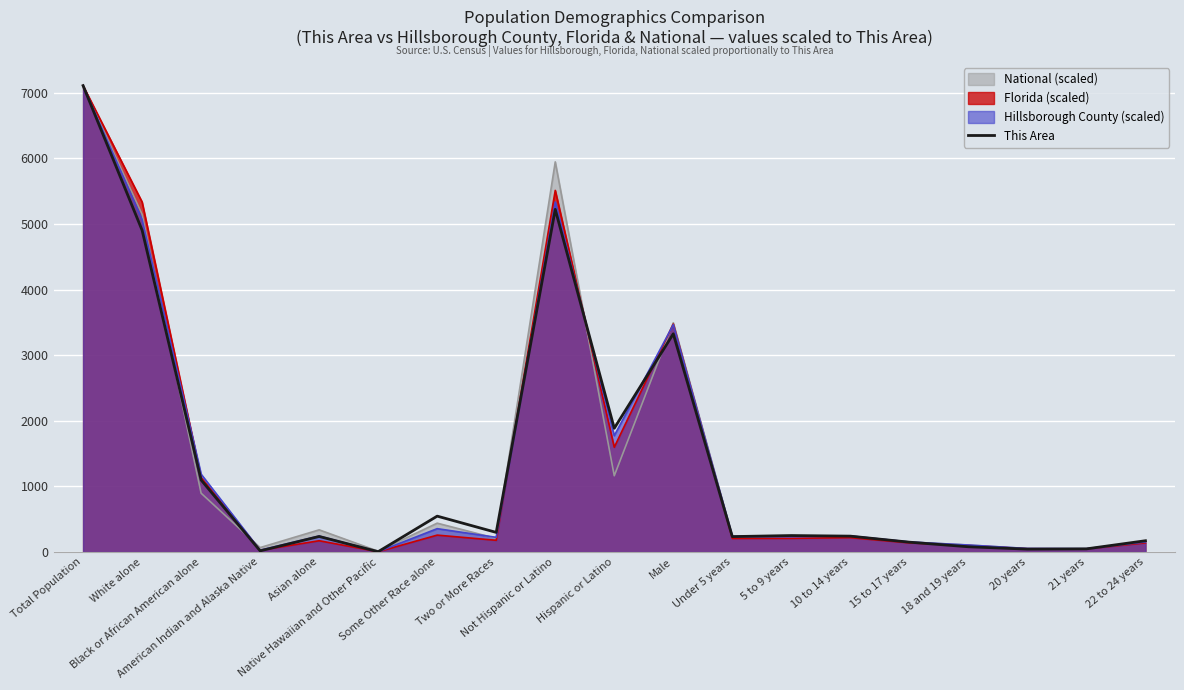

What is the maximum value for This Area?

7109.0